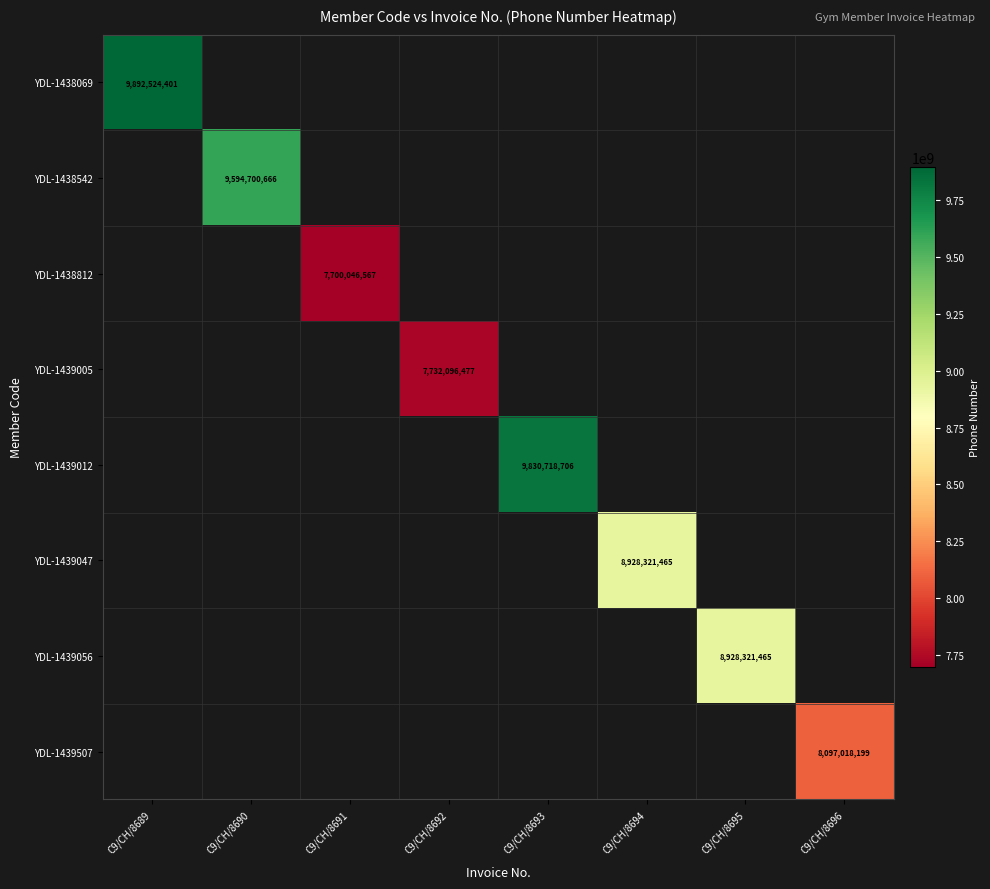

Is the value of YDL-1439012 at C9/CH/8691 greater than the value of YDL-1438542 at C9/CH/8691?

No